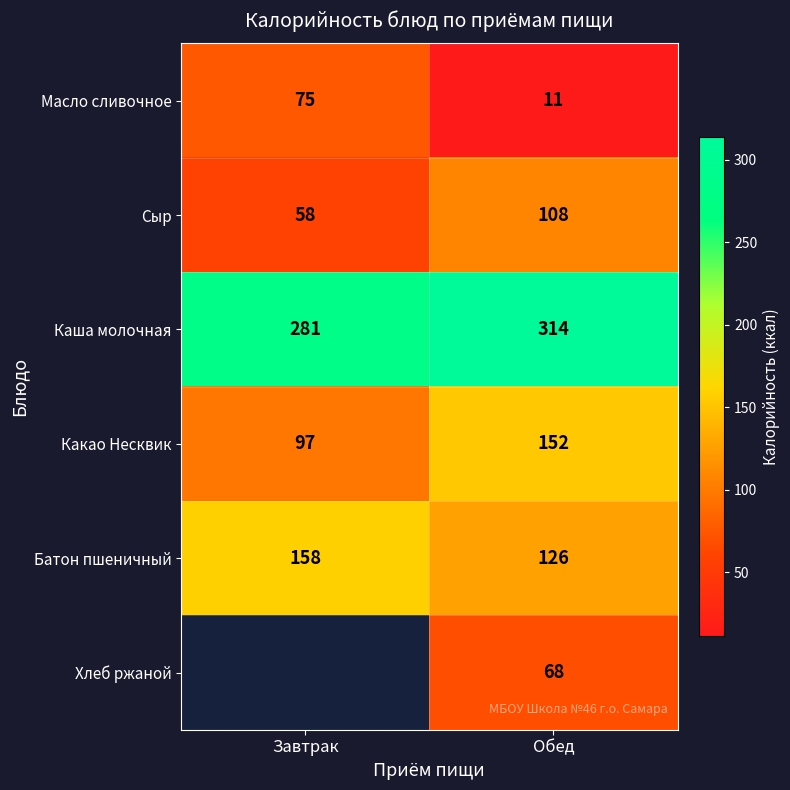

Is it true that Какао Несквик equals 97 at Завтрак?

True